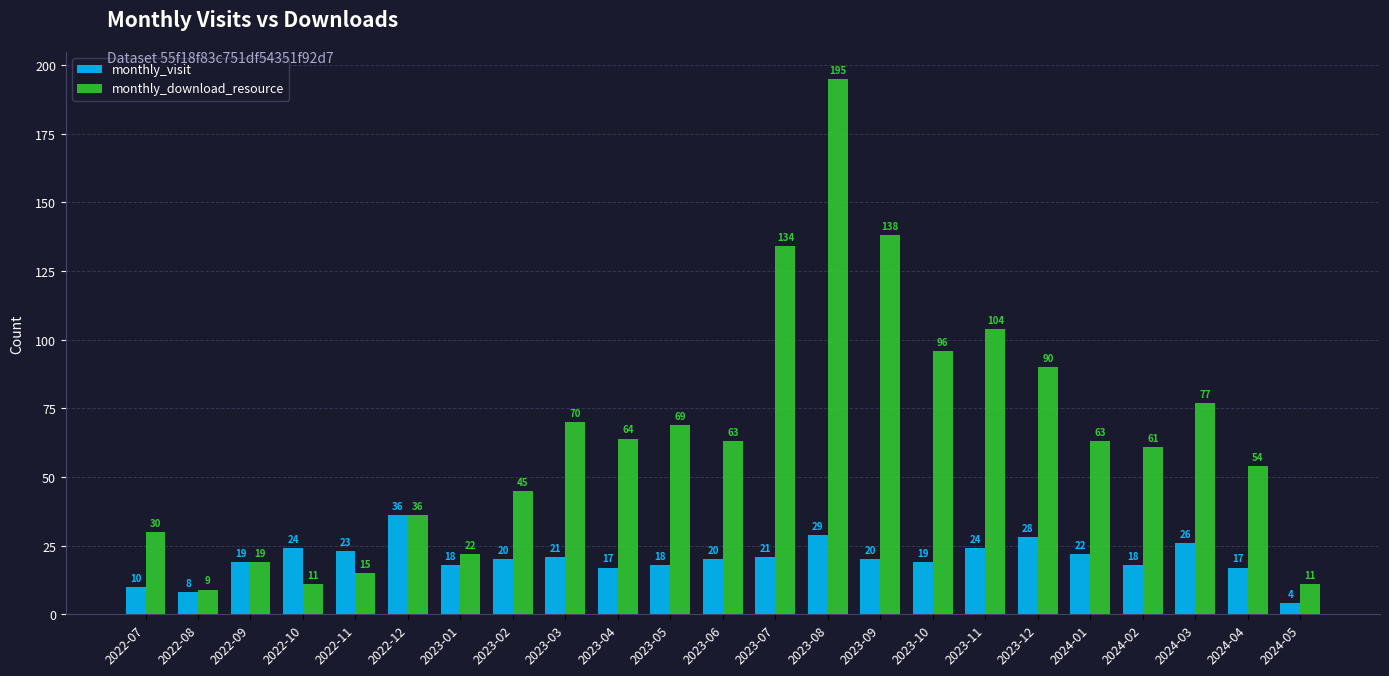

How many categories are shown in the chart?

23